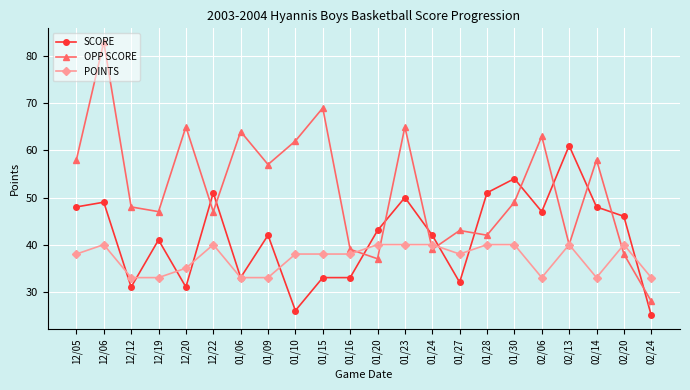

What is the spread (max minus min) of values at 12/20?

34